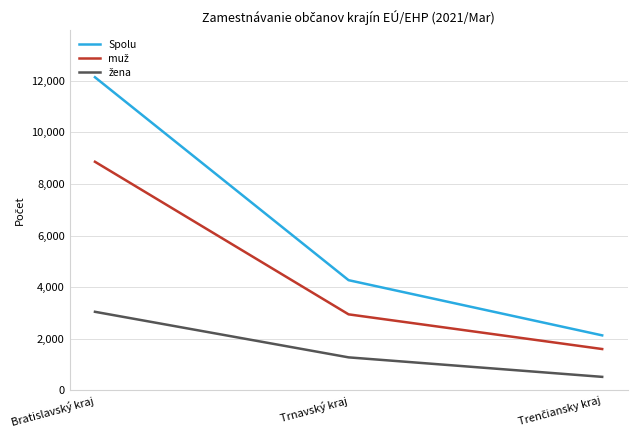

At which category is the sum across all series the highest?

Bratislavský kraj